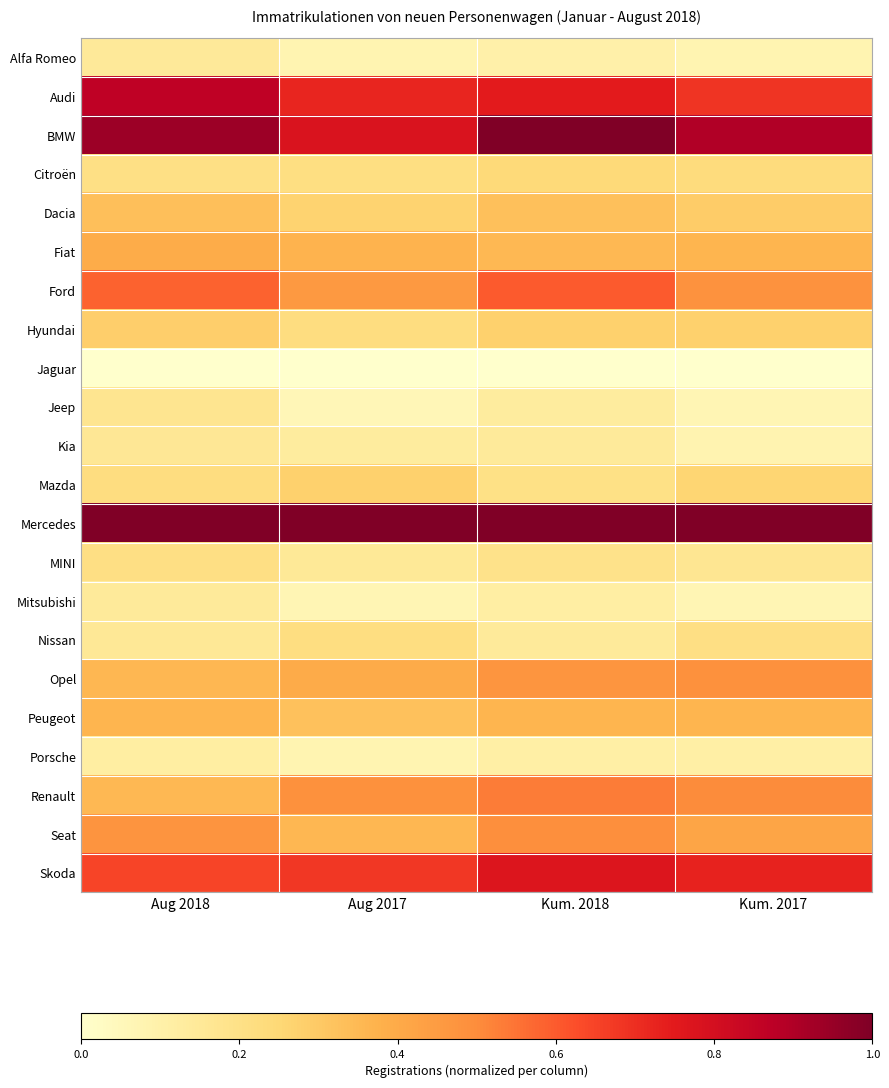

Reading left to right, list all the values displayed in this chart.

Alfa Romeo: Aug 2018=0.1	Aug 2017=0.1	Kum. 2018=0.1	Kum. 2017=0.1
Audi: Aug 2018=0.9	Aug 2017=0.7	Kum. 2018=0.7	Kum. 2017=0.7
BMW: Aug 2018=0.9	Aug 2017=0.8	Kum. 2018=1.0	Kum. 2017=0.9
Citroën: Aug 2018=0.2	Aug 2017=0.2	Kum. 2018=0.2	Kum. 2017=0.2
Dacia: Aug 2018=0.3	Aug 2017=0.3	Kum. 2018=0.3	Kum. 2017=0.3
Fiat: Aug 2018=0.4	Aug 2017=0.4	Kum. 2018=0.4	Kum. 2017=0.4
Ford: Aug 2018=0.6	Aug 2017=0.5	Kum. 2018=0.6	Kum. 2017=0.5
Hyundai: Aug 2018=0.3	Aug 2017=0.2	Kum. 2018=0.3	Kum. 2017=0.3
Jaguar: Aug 2018=0.0	Aug 2017=0.0	Kum. 2018=0.0	Kum. 2017=0.0
Jeep: Aug 2018=0.2	Aug 2017=0.1	Kum. 2018=0.1	Kum. 2017=0.1
Kia: Aug 2018=0.2	Aug 2017=0.1	Kum. 2018=0.1	Kum. 2017=0.1
Mazda: Aug 2018=0.2	Aug 2017=0.3	Kum. 2018=0.2	Kum. 2017=0.3
Mercedes: Aug 2018=1.0	Aug 2017=1.0	Kum. 2018=1.0	Kum. 2017=1.0
MINI: Aug 2018=0.2	Aug 2017=0.2	Kum. 2018=0.2	Kum. 2017=0.2
Mitsubishi: Aug 2018=0.1	Aug 2017=0.1	Kum. 2018=0.1	Kum. 2017=0.1
Nissan: Aug 2018=0.2	Aug 2017=0.2	Kum. 2018=0.1	Kum. 2017=0.2
Opel: Aug 2018=0.4	Aug 2017=0.4	Kum. 2018=0.5	Kum. 2017=0.5
Peugeot: Aug 2018=0.4	Aug 2017=0.3	Kum. 2018=0.4	Kum. 2017=0.4
Porsche: Aug 2018=0.1	Aug 2017=0.1	Kum. 2018=0.1	Kum. 2017=0.1
Renault: Aug 2018=0.4	Aug 2017=0.5	Kum. 2018=0.5	Kum. 2017=0.5
Seat: Aug 2018=0.5	Aug 2017=0.4	Kum. 2018=0.5	Kum. 2017=0.4
Skoda: Aug 2018=0.6	Aug 2017=0.7	Kum. 2018=0.8	Kum. 2017=0.7